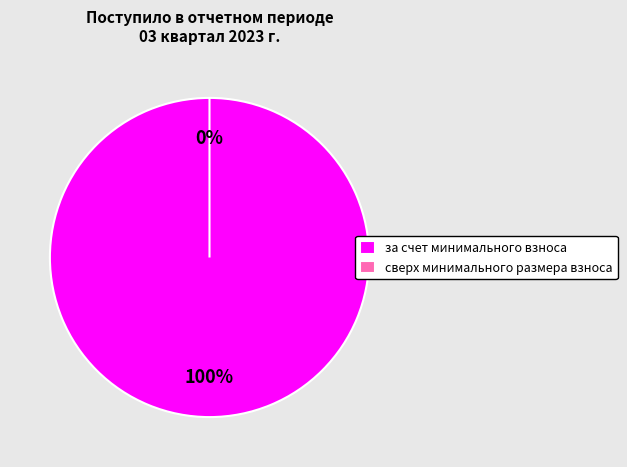

To the nearest percent, what portion does за счет минимального взноса represent?

100%